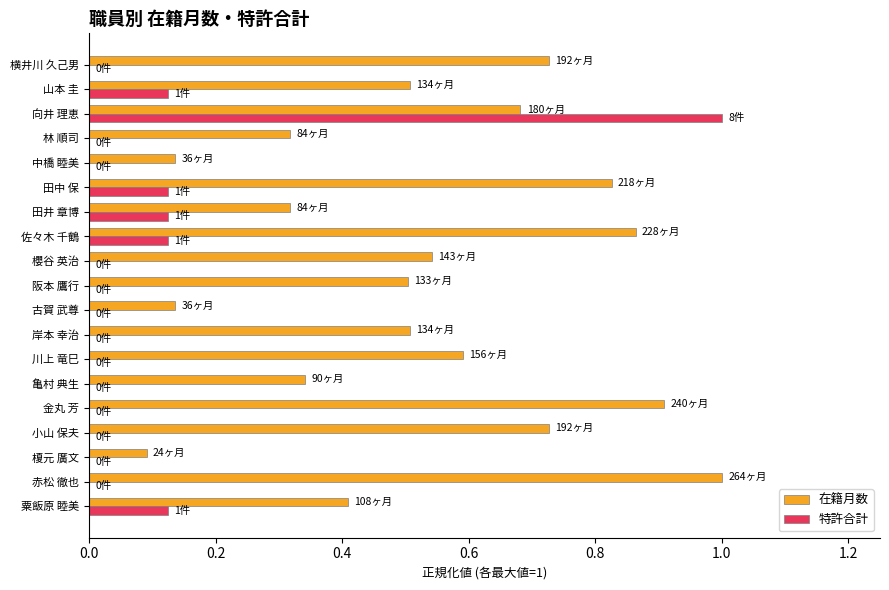

The value of 特許合計 at 櫻谷 英治 is 0.0. True or false?

True